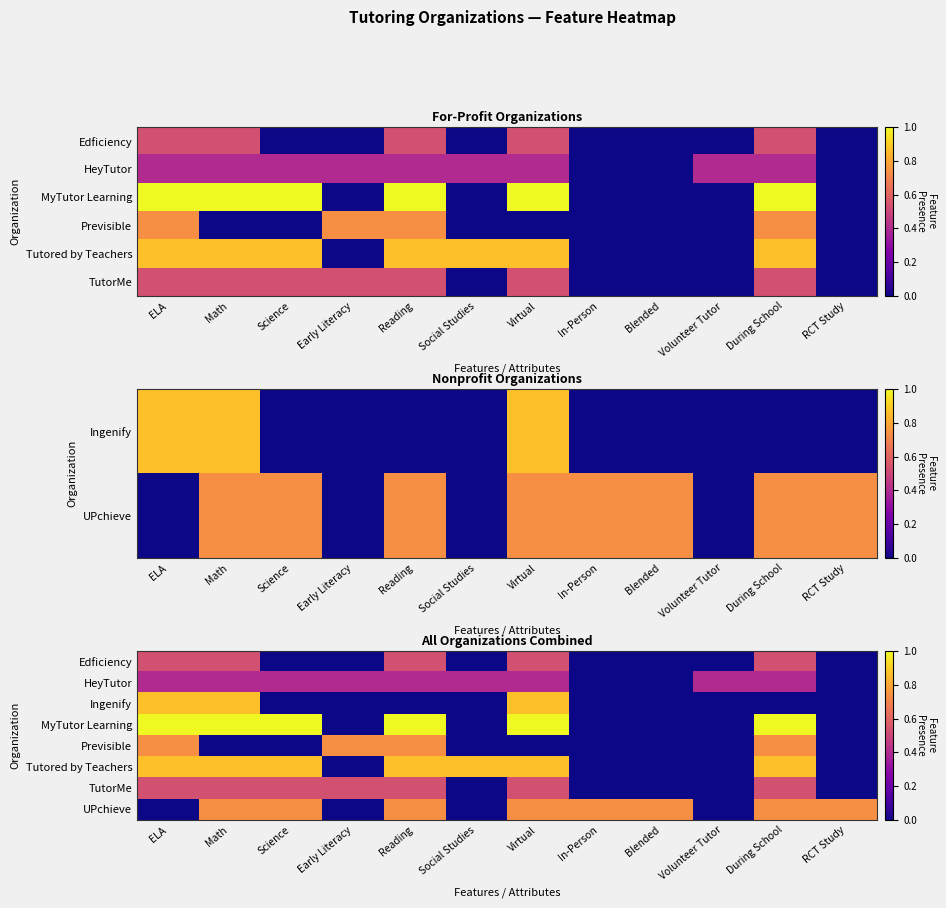

List the series in order of their peak value, lowest first.

HeyTutor, Edficiency, TutorMe, Previsible, UPchieve, Ingenify, Tutored by Teachers, MyTutor Learning